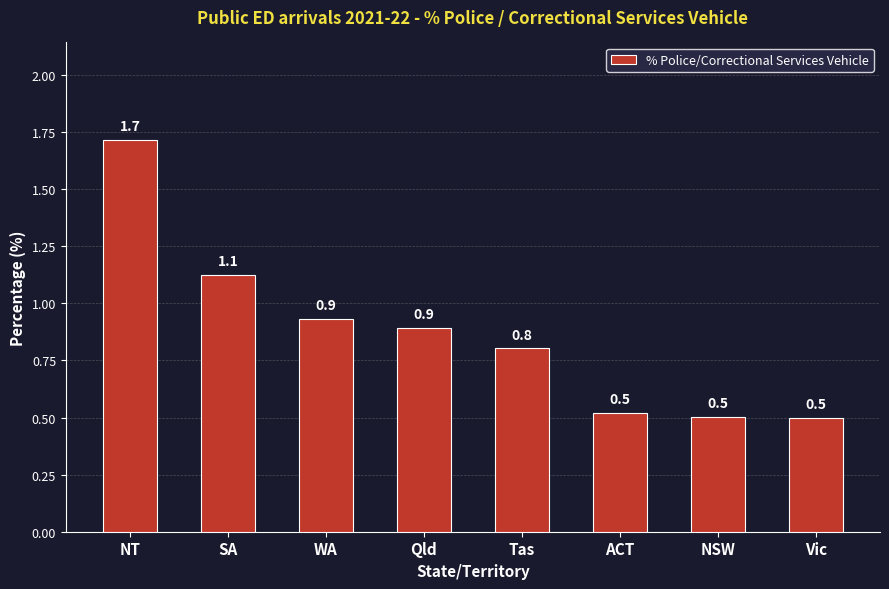

What is the average value?

0.9